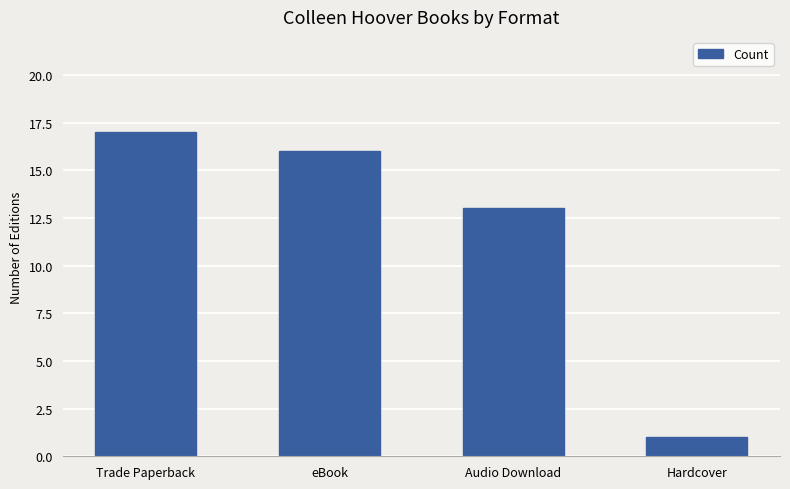

What is the label of the 2nd bar from the right?

Audio Download